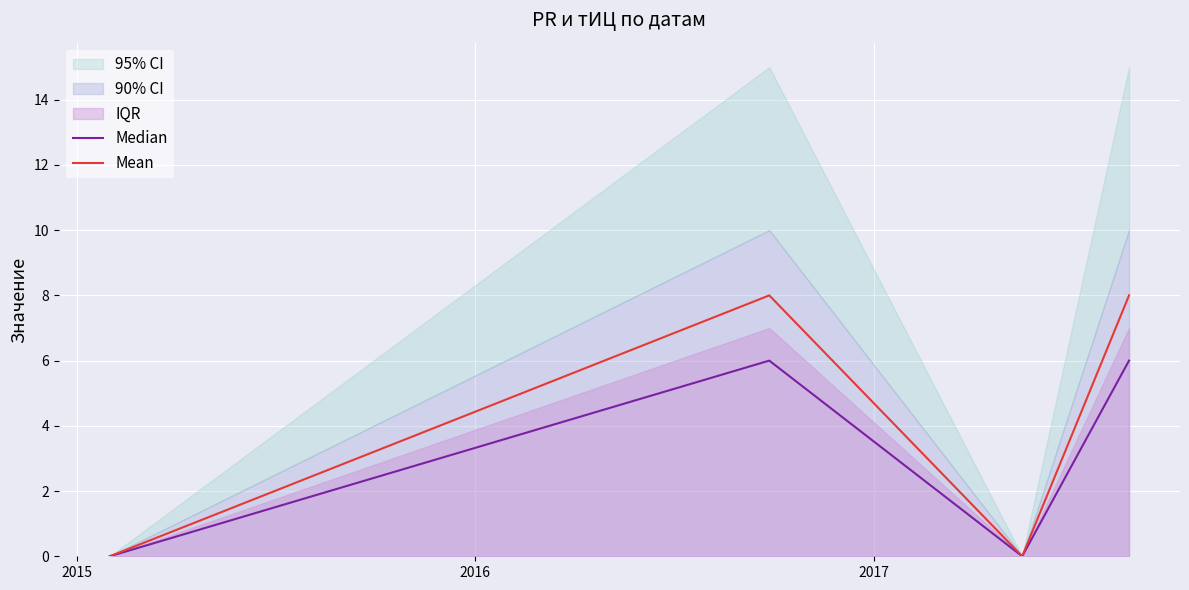

What is the maximum value for Median?

6